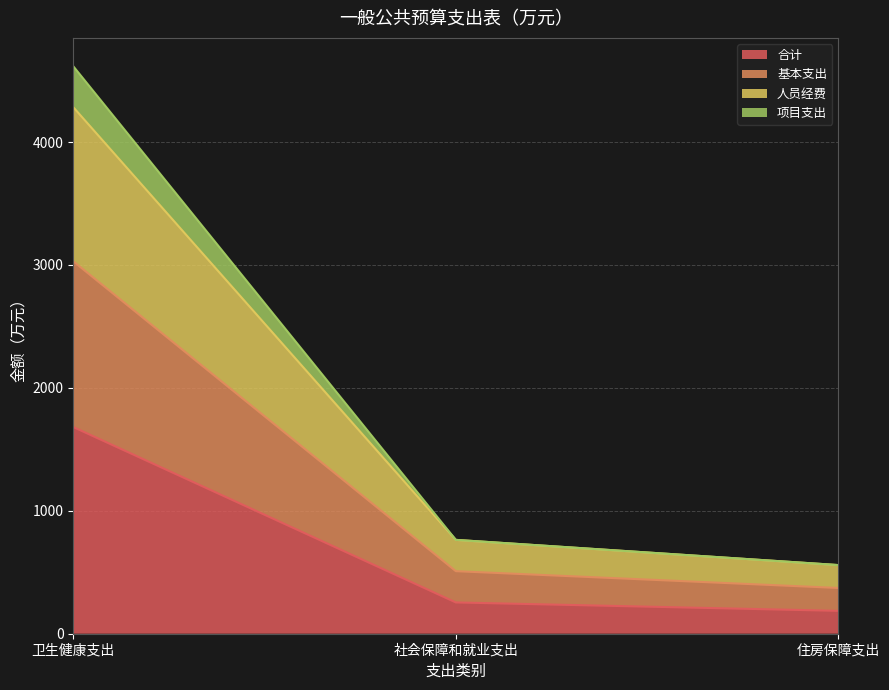

What are all the series names shown in the legend?

合计, 基本支出, 人员经费, 项目支出